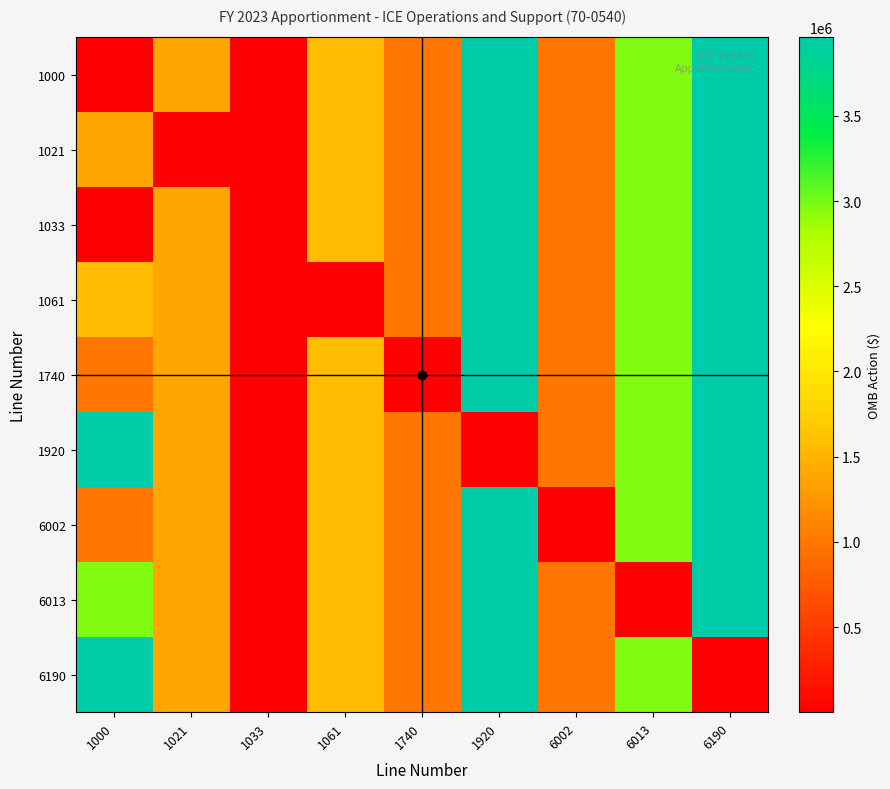

Reading left to right, extract all data points from this chart.

1000: 1000=5	1021=1380370	1033=7630	1061=1573200	1740=1000000	1920=3961205	6002=1000005	6013=2961200	6190=3961205
1021: 1000=1380370	1021=5	1033=7630	1061=1573200	1740=1000000	1920=3961205	6002=1000005	6013=2961200	6190=3961205
1033: 1000=7630	1021=1380370	1033=5	1061=1573200	1740=1000000	1920=3961205	6002=1000005	6013=2961200	6190=3961205
1061: 1000=1573200	1021=1380370	1033=7630	1061=5	1740=1000000	1920=3961205	6002=1000005	6013=2961200	6190=3961205
1740: 1000=1000000	1021=1380370	1033=7630	1061=1573200	1740=5	1920=3961205	6002=1000005	6013=2961200	6190=3961205
1920: 1000=3961205	1021=1380370	1033=7630	1061=1573200	1740=1000000	1920=5	6002=1000005	6013=2961200	6190=3961205
6002: 1000=1000005	1021=1380370	1033=7630	1061=1573200	1740=1000000	1920=3961205	6002=5	6013=2961200	6190=3961205
6013: 1000=2961200	1021=1380370	1033=7630	1061=1573200	1740=1000000	1920=3961205	6002=1000005	6013=5	6190=3961205
6190: 1000=3961205	1021=1380370	1033=7630	1061=1573200	1740=1000000	1920=3961205	6002=1000005	6013=2961200	6190=5